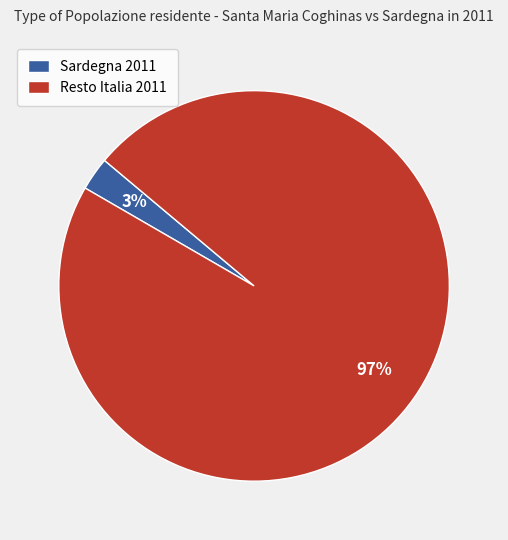

What is the largest slice in the pie chart?

Resto Italia 2011